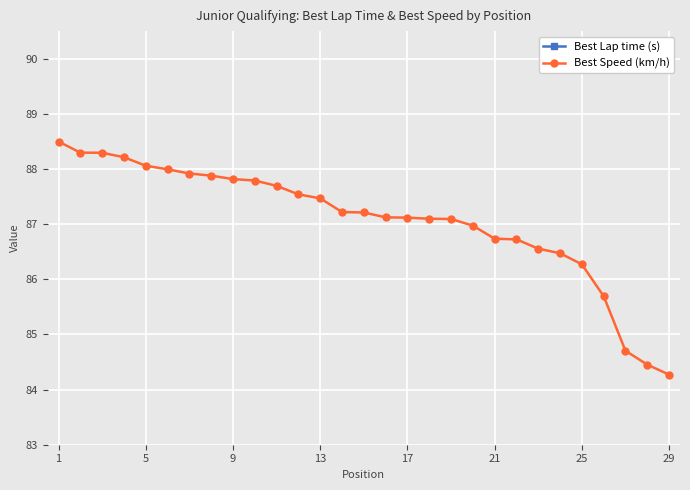

List the series in order of their overall mean, highest first.

Best Speed (km/h), Best Lap time (s)